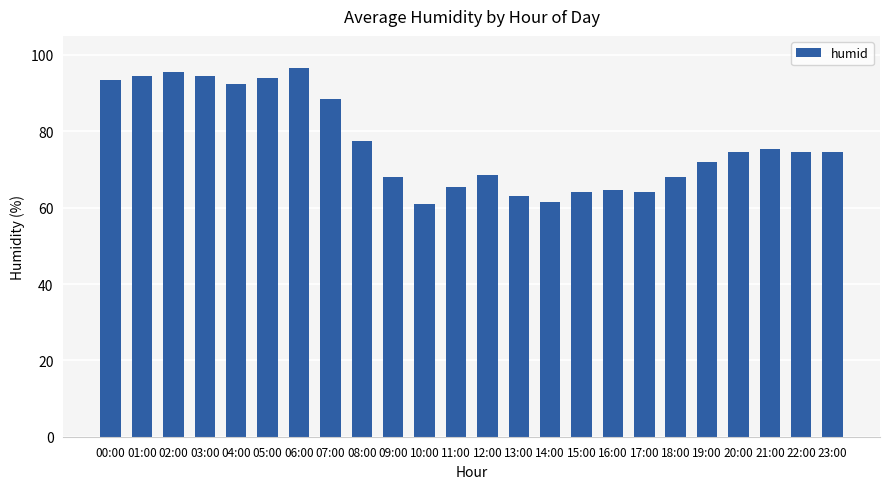

How many bars are there in total?

24